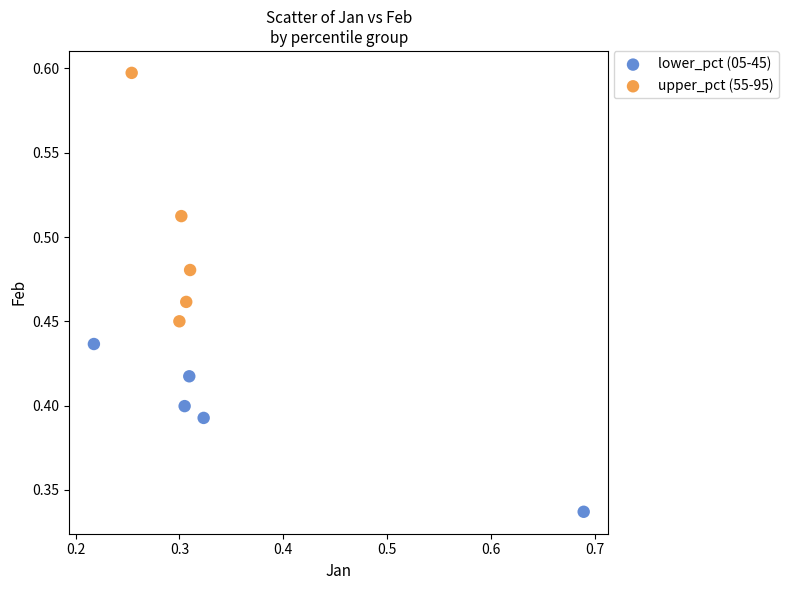

Which series reaches the minimum Y coordinate?

lower_pct (05-45)